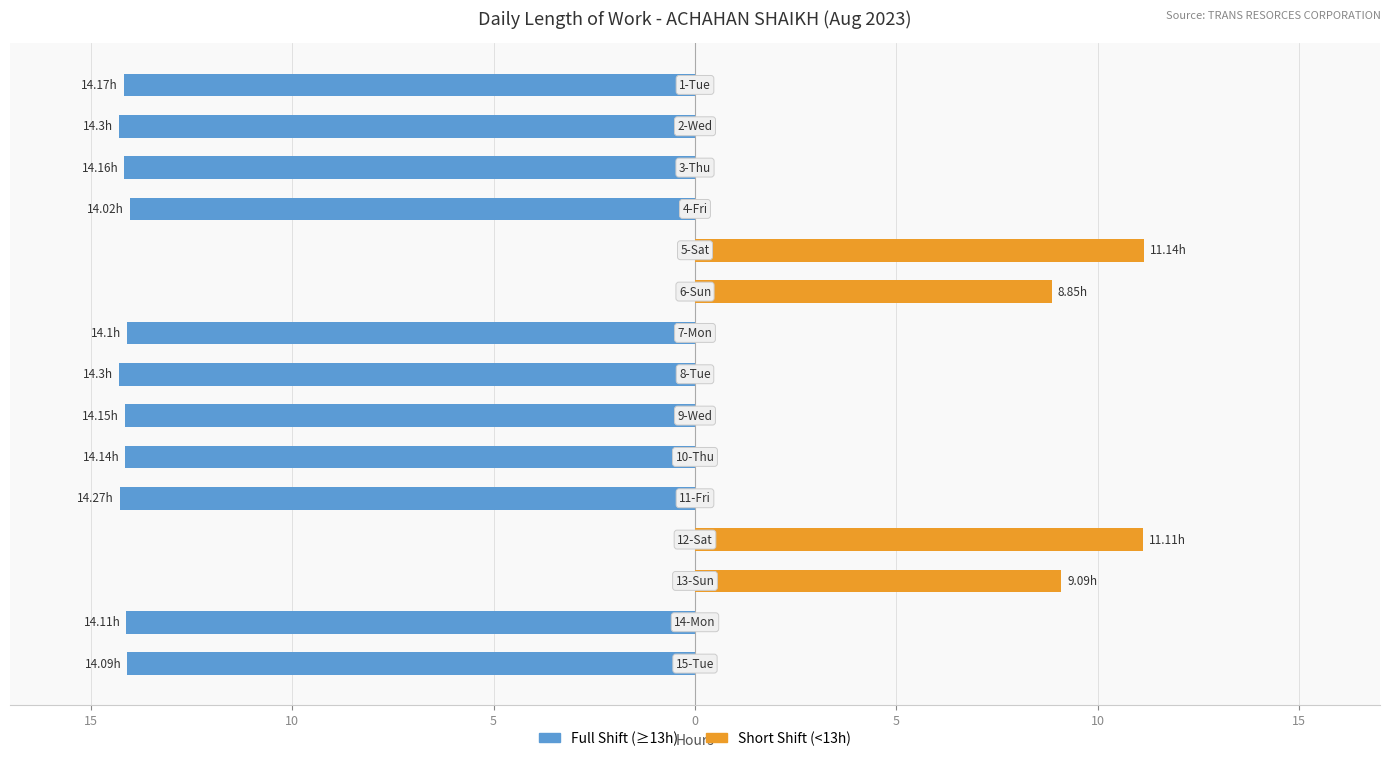

What is the difference between the highest and lowest values at 10?

14.2